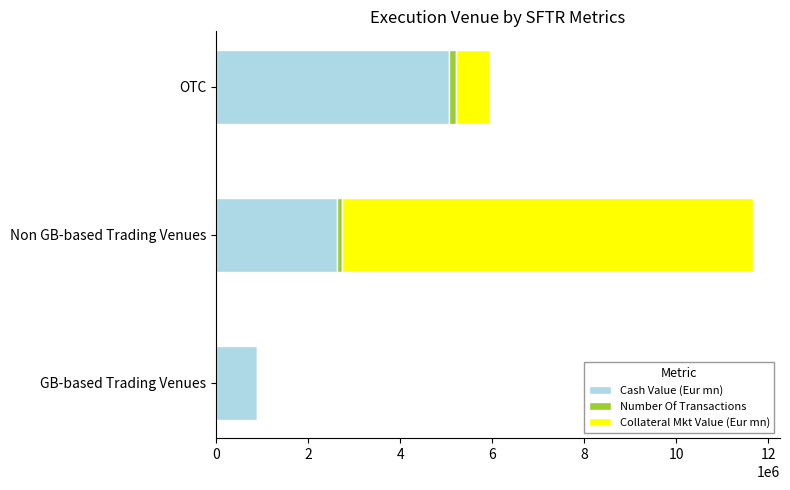

At which category is the sum across all series the highest?

Non GB-based Trading Venues